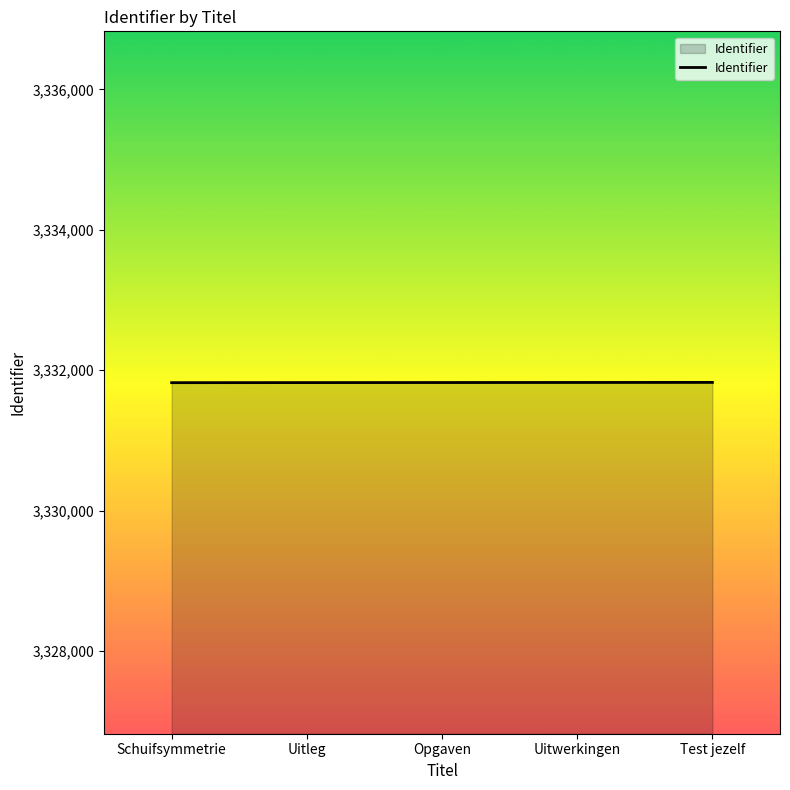

How many series are shown in this chart?

1